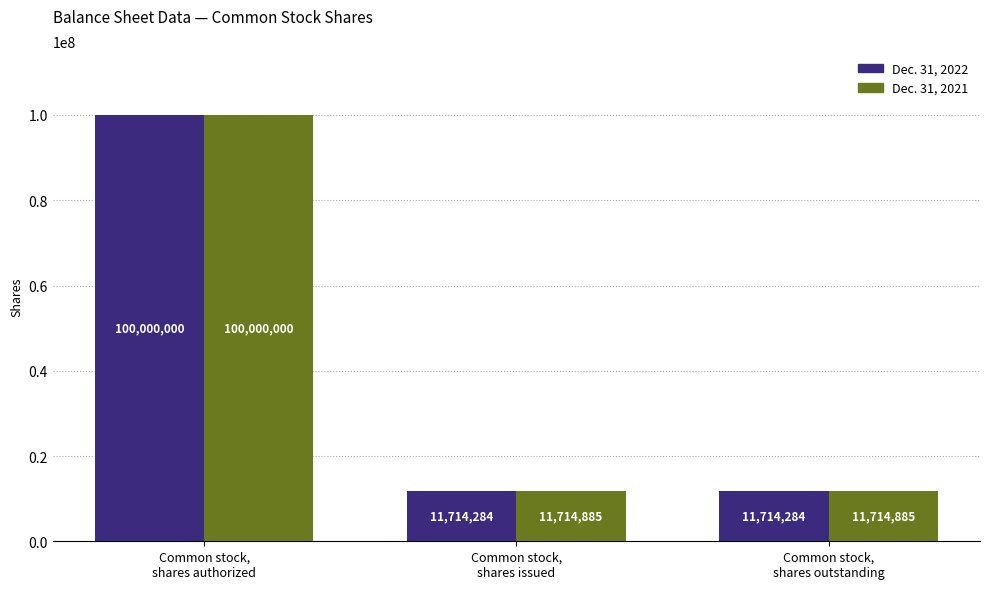

The value of Dec. 31, 2021 at Common stock,
shares issued is 4335680. True or false?

False